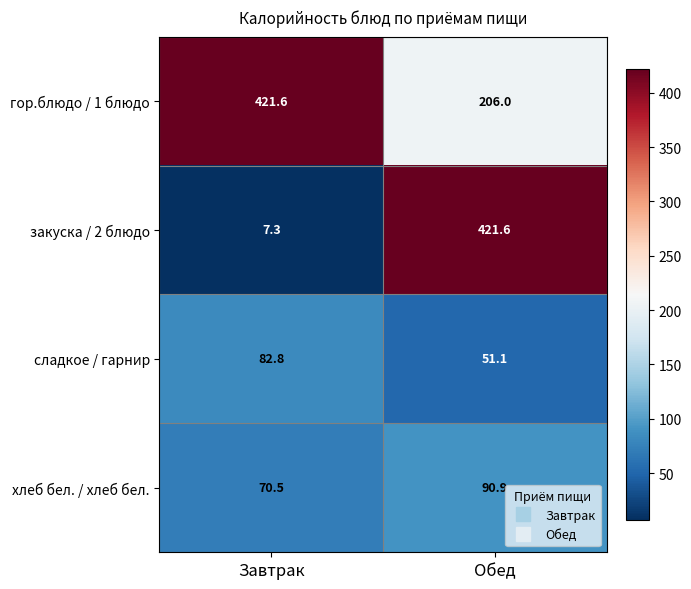

What is the difference between the гор.блюдо / 1 блюдо values at Завтрак and Обед?

215.6